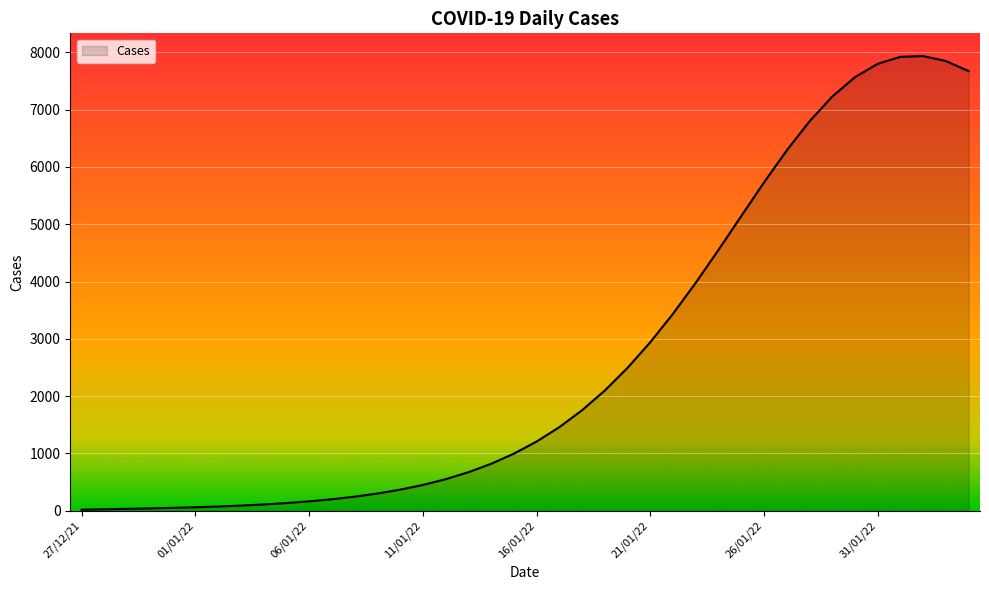

What is the maximum value shown in the chart?

7935.2